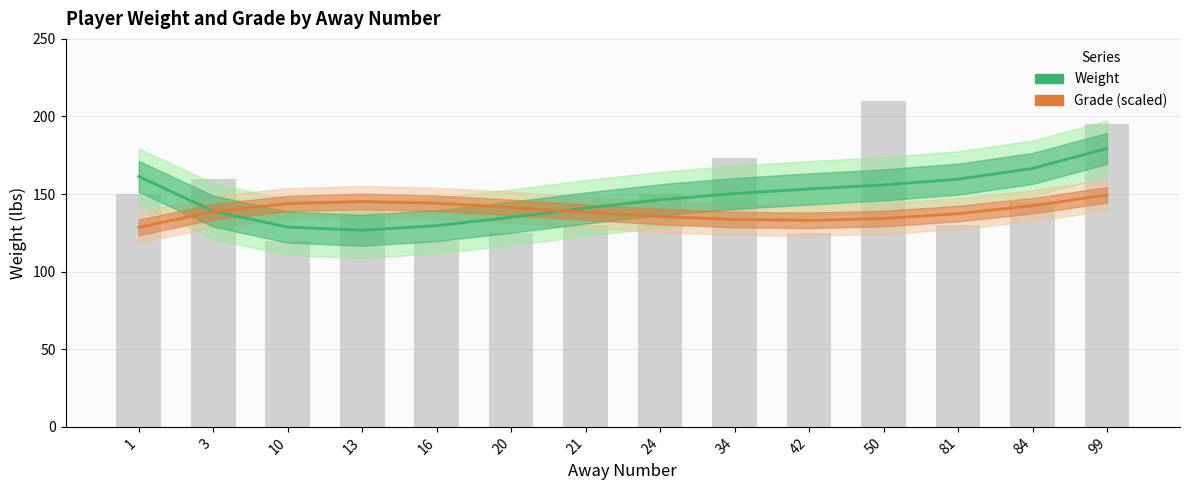

What is the difference between the highest and lowest values at 84?

24.0